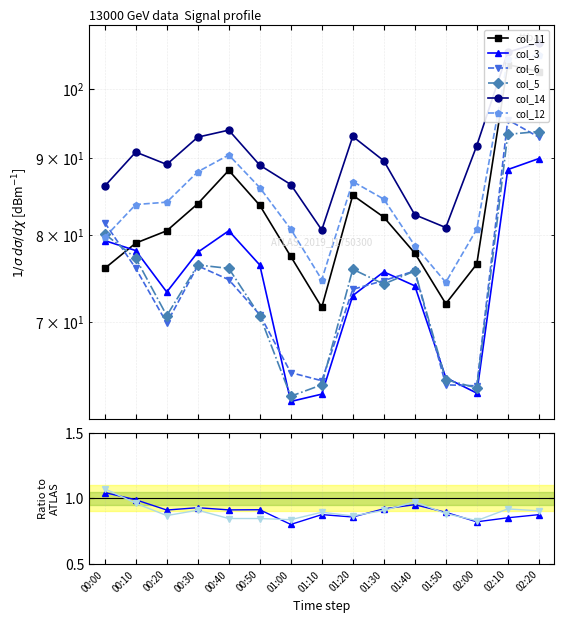

True or false: col_14 has a value of 52.2 at 01:50.

False